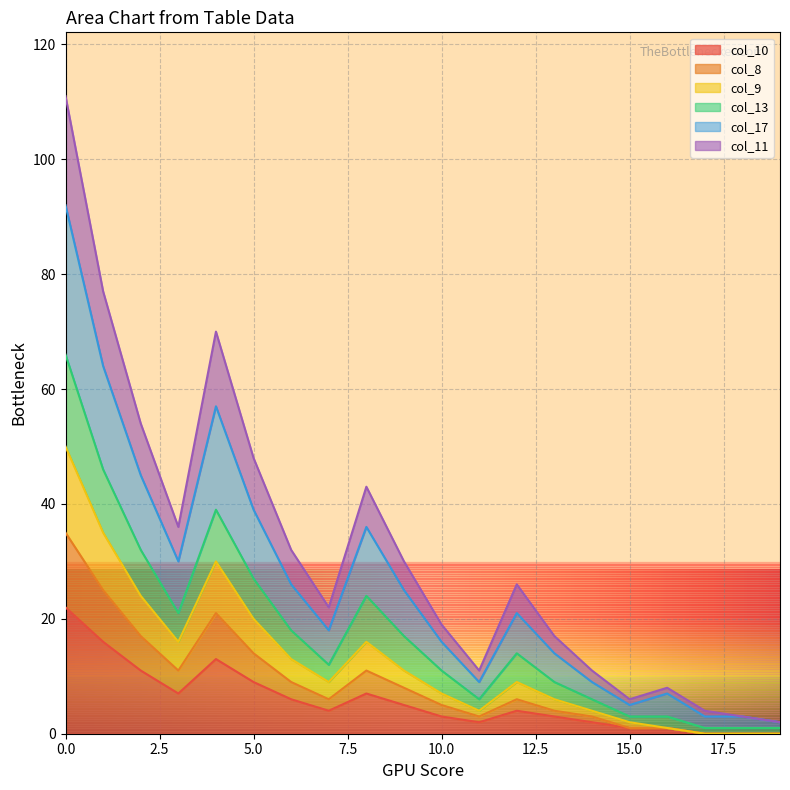

True or false: col_9 and col_17 cross at least once.

False